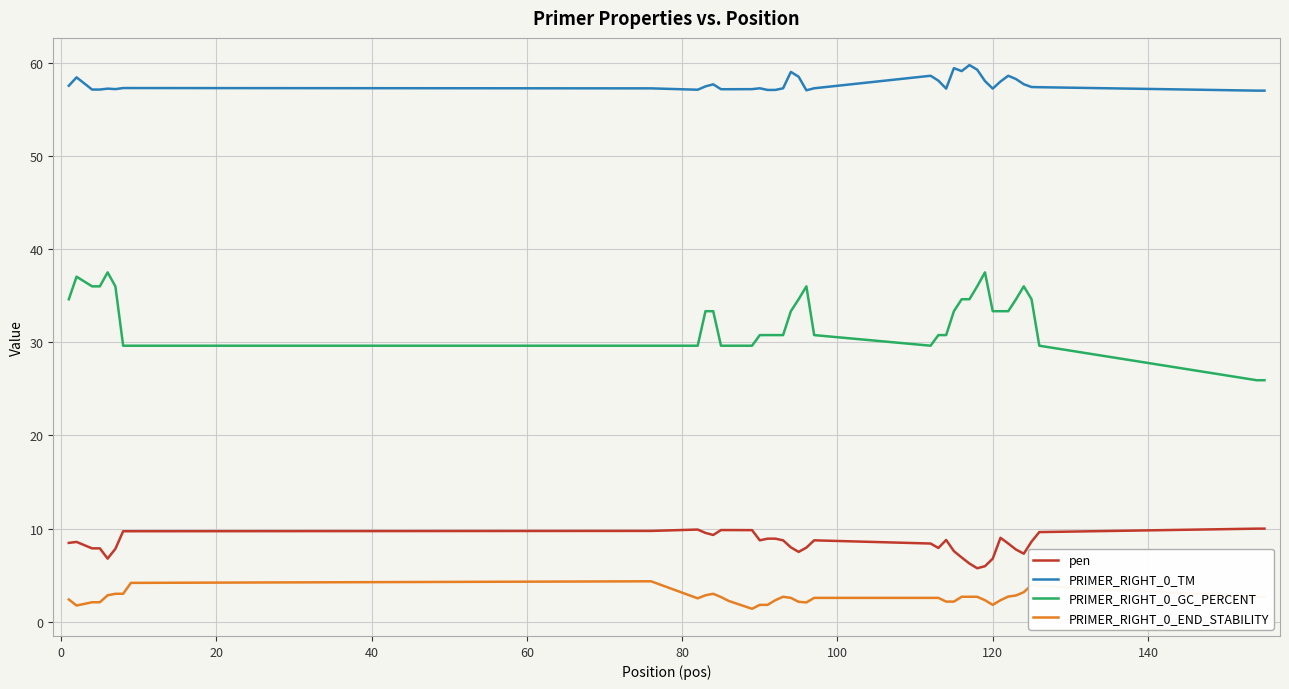

Rank the series by their maximum value, from lowest to highest.

PRIMER_RIGHT_0_END_STABILITY, pen, PRIMER_RIGHT_0_GC_PERCENT, PRIMER_RIGHT_0_TM